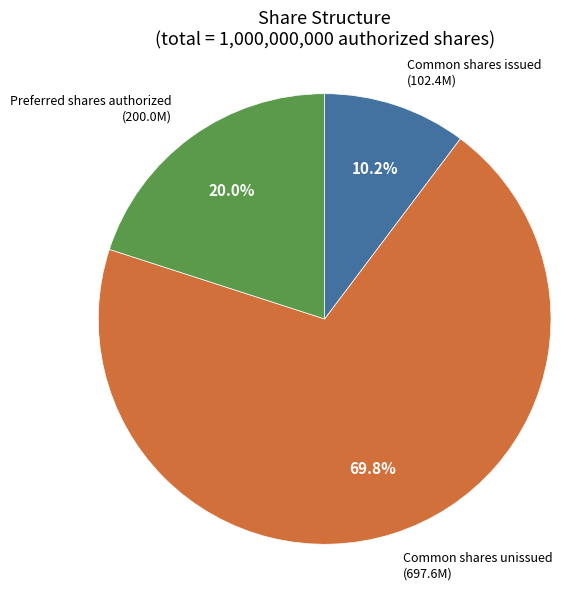

Is there any slice that represents more than half of the pie?

Yes